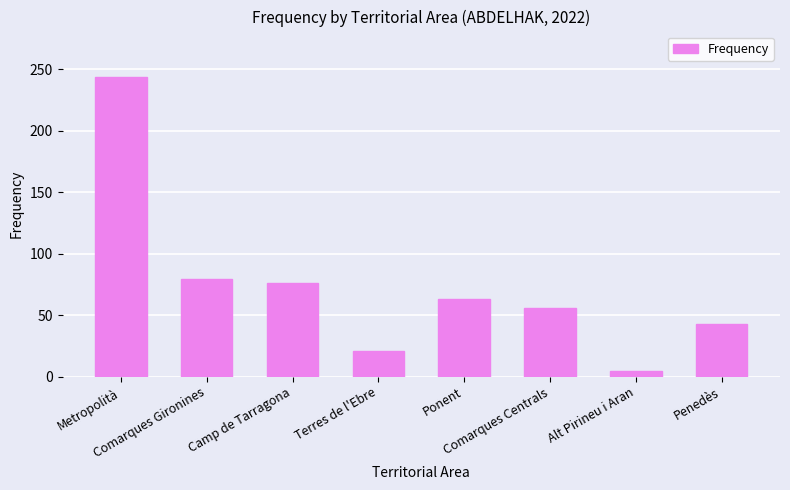

Are the bars grouped side by side (vs. stacked)?

No